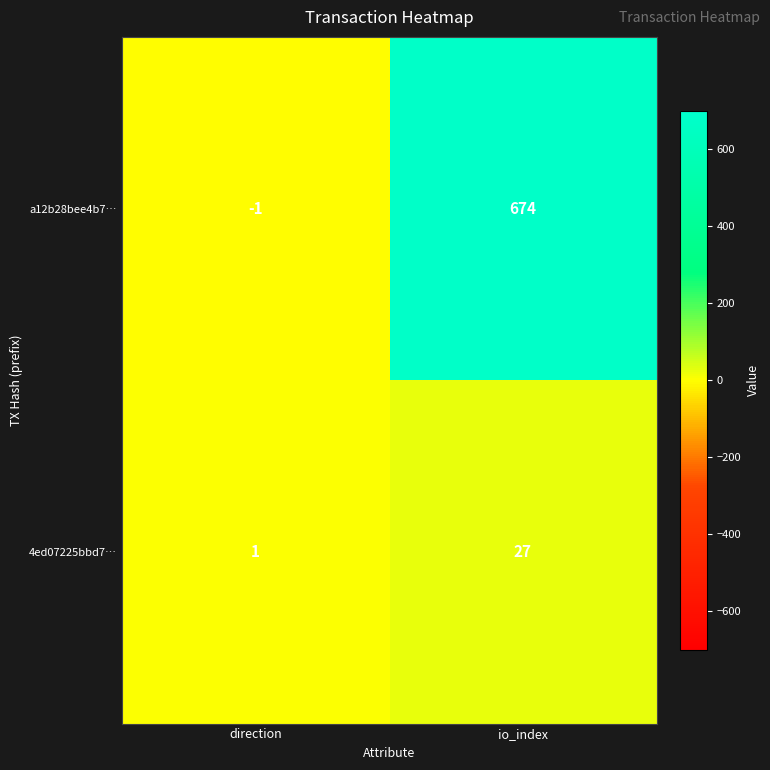

At which label does 4ed07225bbd7… reach its minimum?

direction